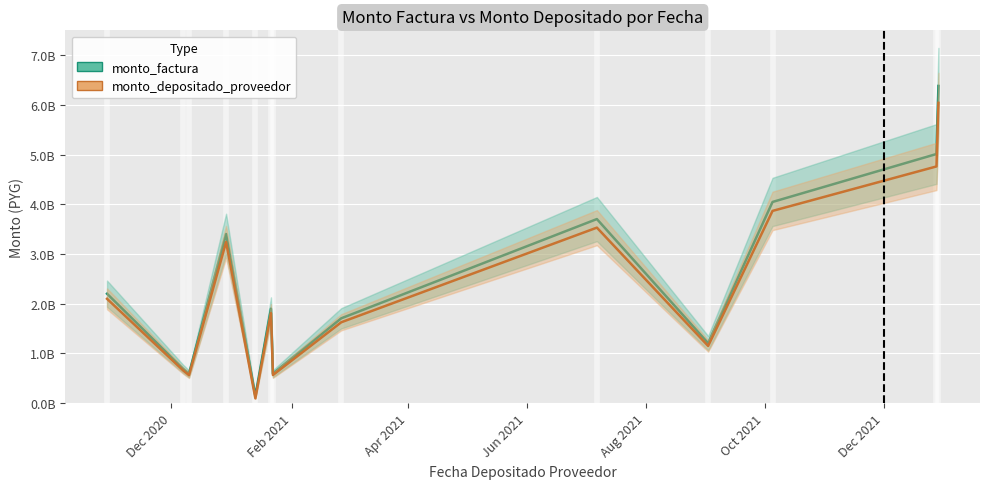

What is the difference between the maximum and second lowest values in the monto_depositado_proveedor series?

5480432039